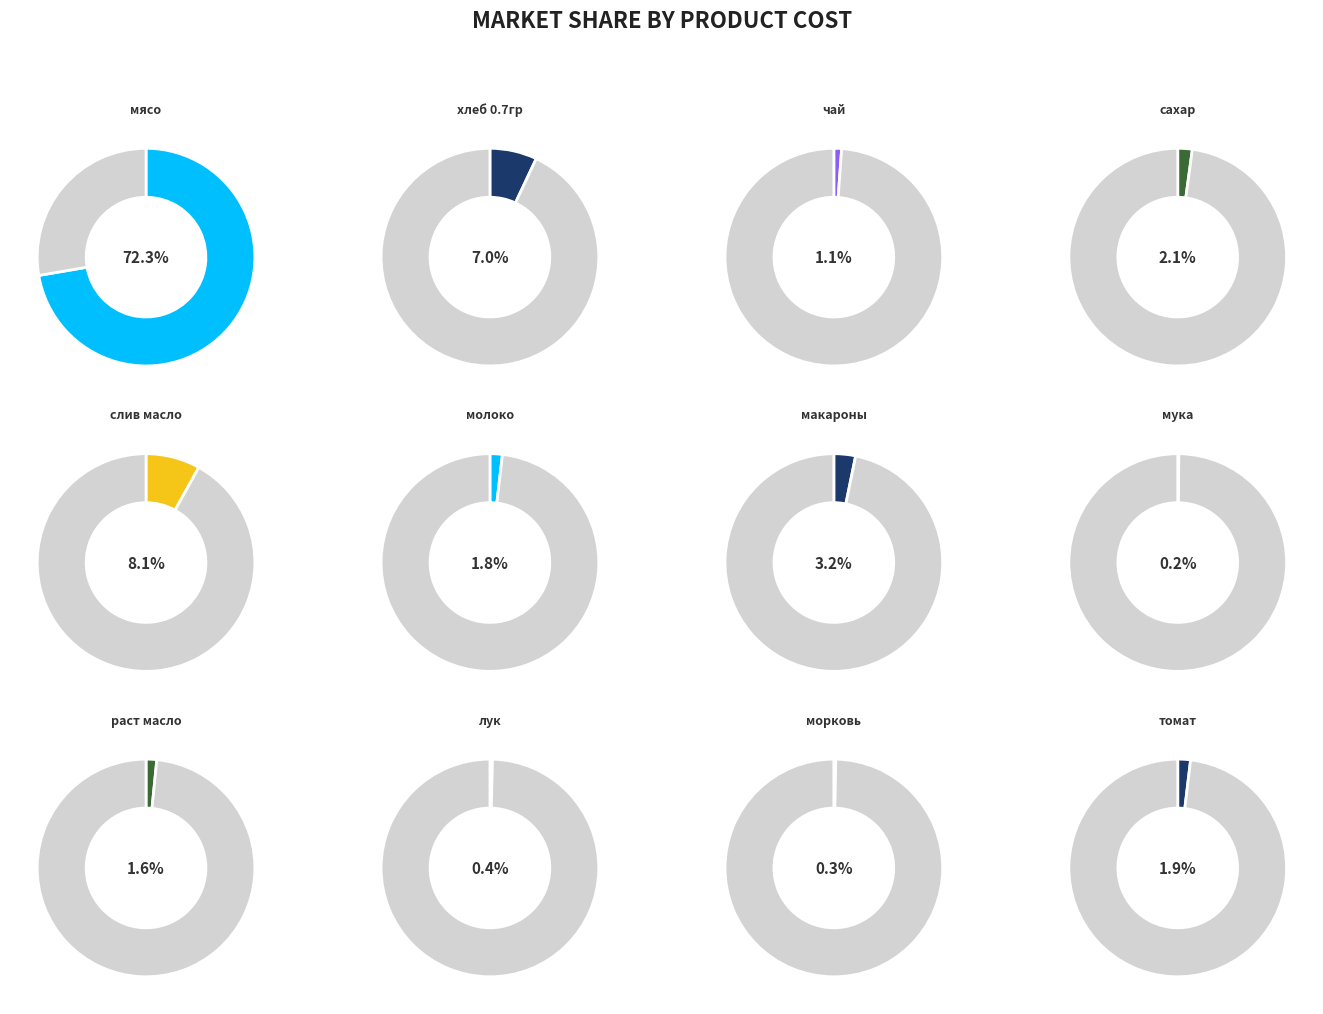

To the nearest percent, what is the difference between the largest and smallest slice percentages?

72%